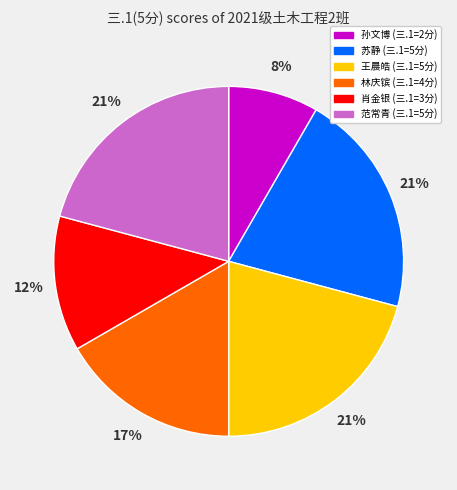

To the nearest percent, what is the average slice percentage?

17%